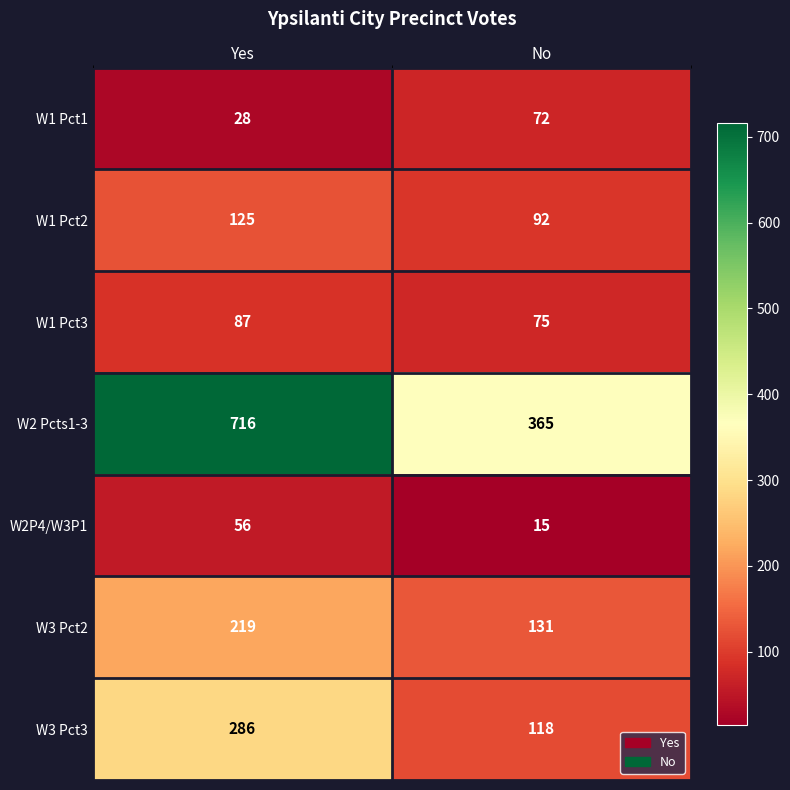

Which series changed the most between Yes and No?

W2 Pcts1-3